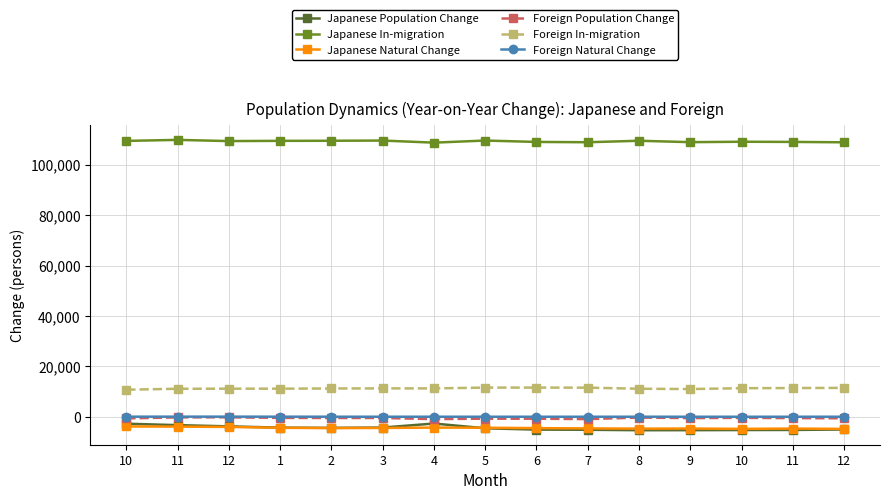

How many lines are shown in the chart?

6